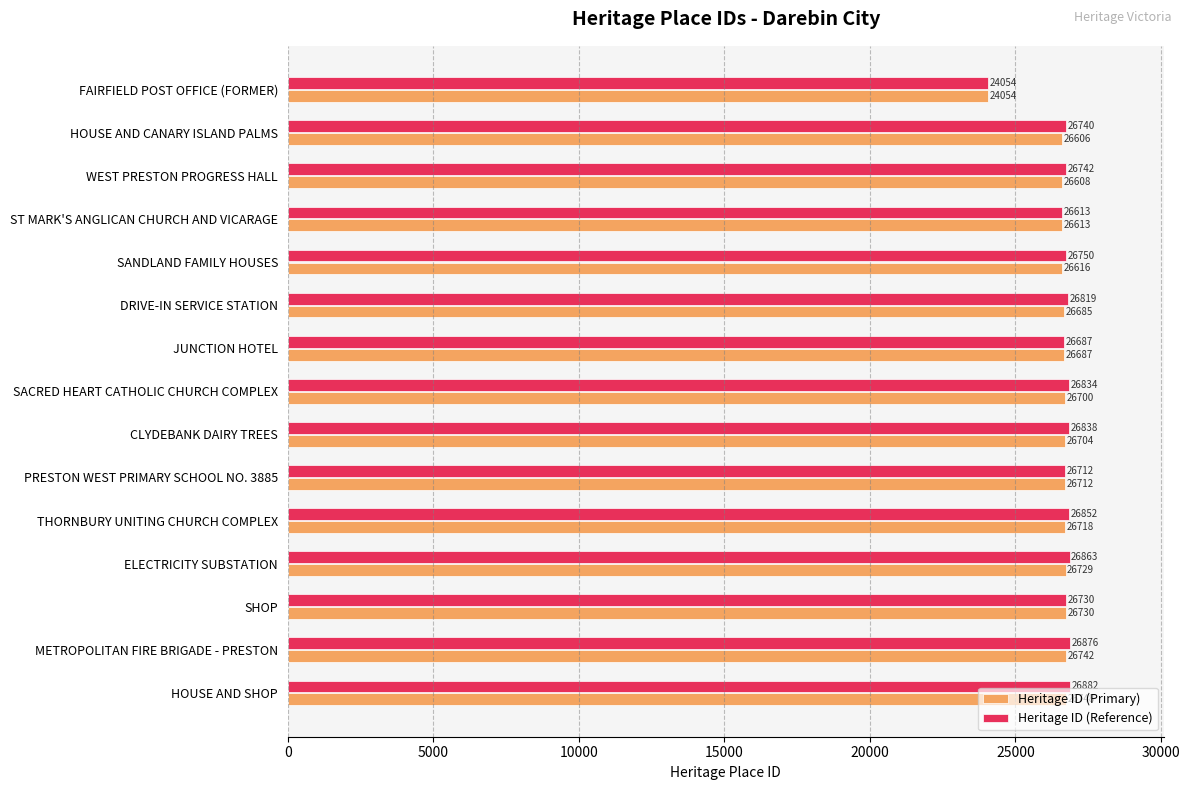

Rank the categories by Heritage ID (Reference) value from lowest to highest.

FAIRFIELD POST OFFICE (FORMER), ST MARK'S ANGLICAN CHURCH AND VICARAGE, JUNCTION HOTEL, PRESTON WEST PRIMARY SCHOOL NO. 3885, SHOP, HOUSE AND CANARY ISLAND PALMS, WEST PRESTON PROGRESS HALL, SANDLAND FAMILY HOUSES, DRIVE-IN SERVICE STATION, SACRED HEART CATHOLIC CHURCH COMPLEX, CLYDEBANK DAIRY TREES, THORNBURY UNITING CHURCH COMPLEX, ELECTRICITY SUBSTATION, METROPOLITAN FIRE BRIGADE - PRESTON, HOUSE AND SHOP